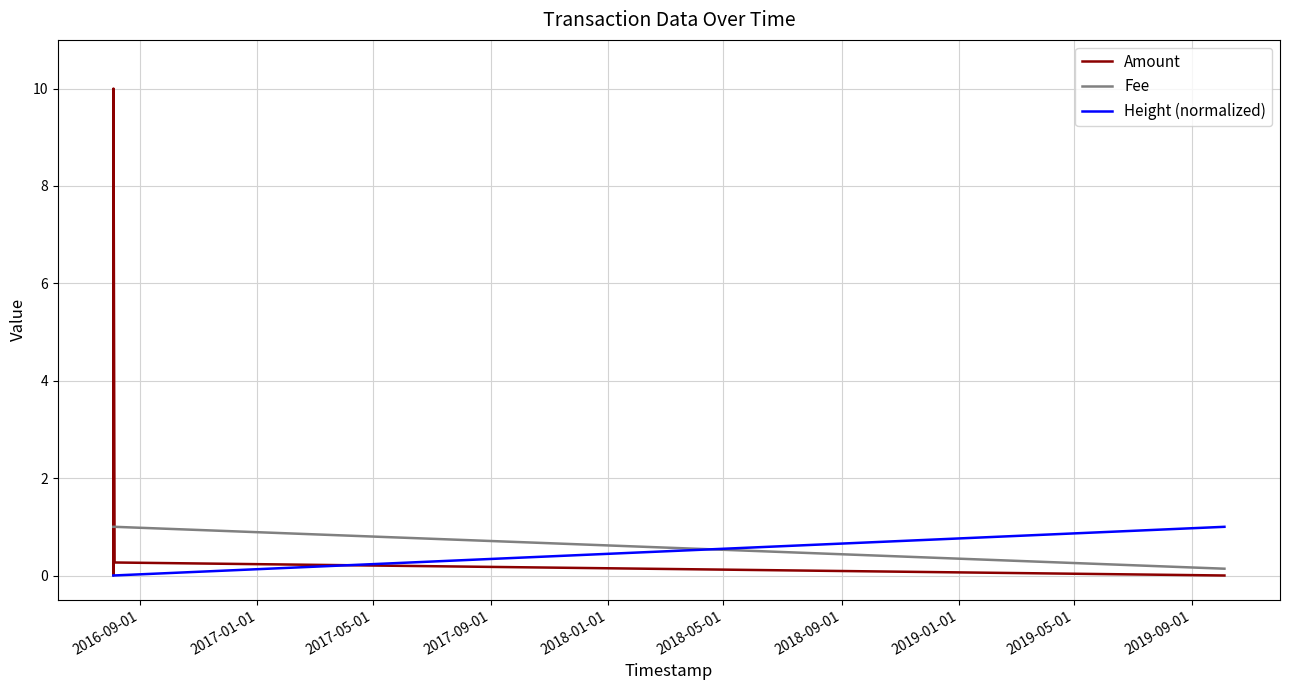

Which series ends up on top after the final intersection of Fee and Height (normalized)?

Height (normalized)